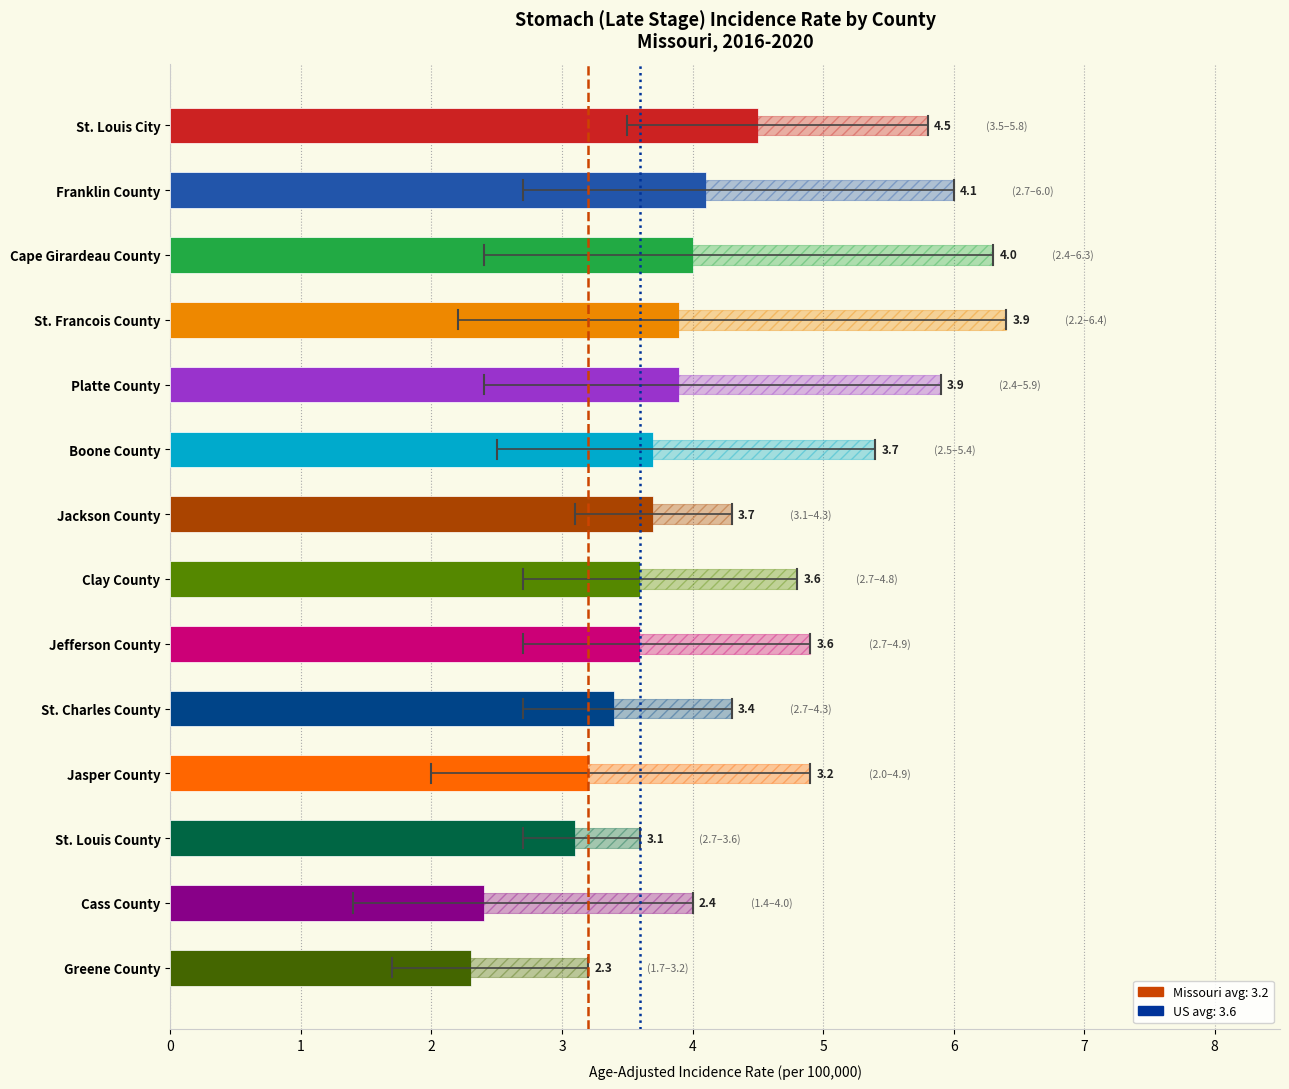

How many bars are there in each group?

2